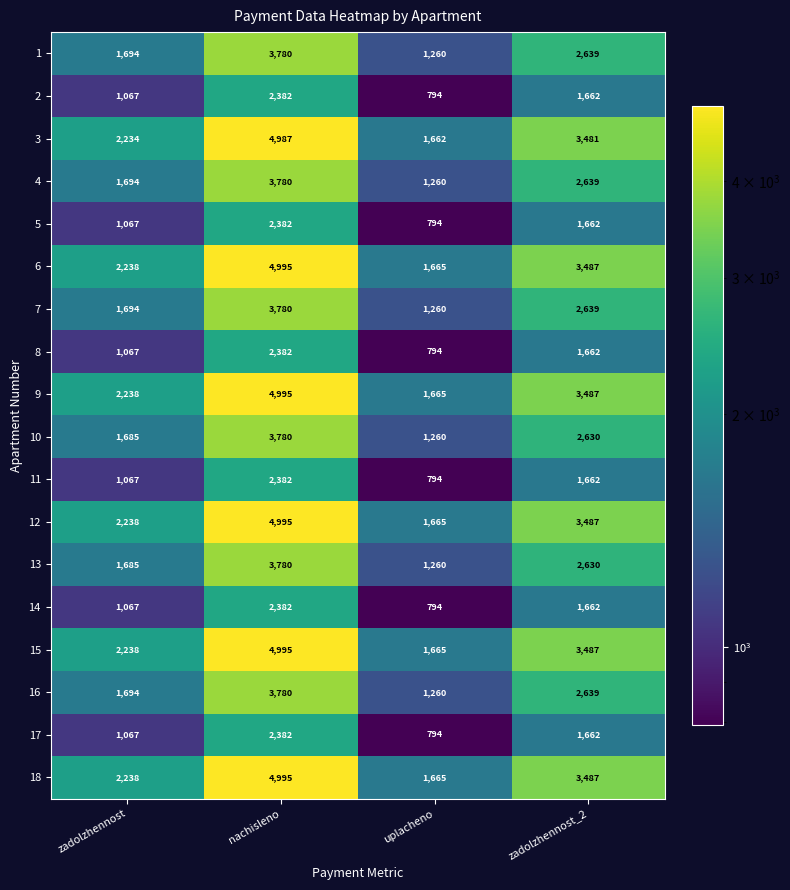

What is the spread (max minus min) of values at zadolzhennost_2?

1825